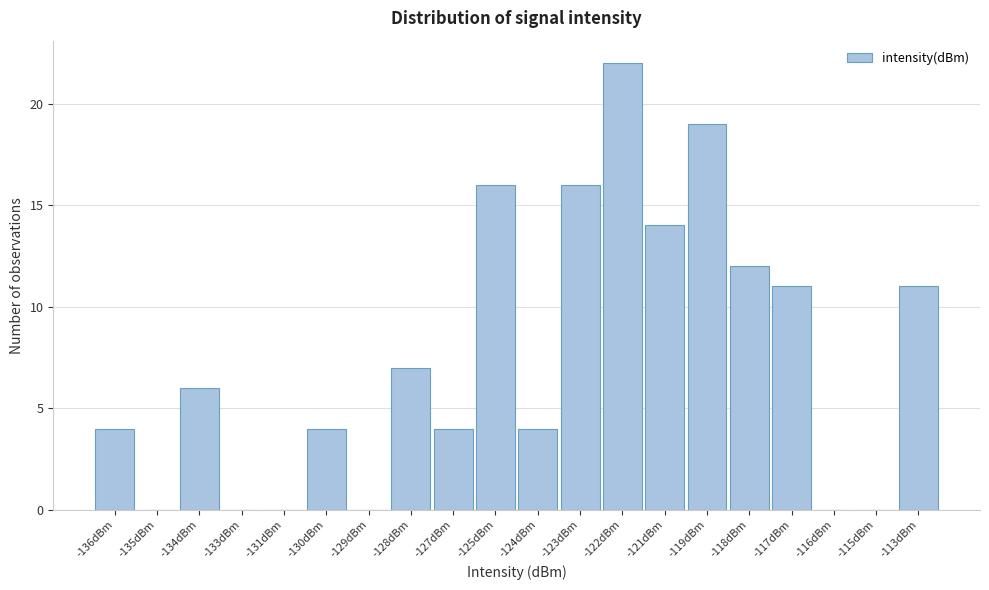

Reading left to right, extract all data points from this chart.

-136dBm=4	-135dBm=0	-134dBm=6	-133dBm=0	-131dBm=0	-130dBm=4	-129dBm=0	-128dBm=7	-127dBm=4	-125dBm=16	-124dBm=4	-123dBm=16	-122dBm=22	-121dBm=14	-119dBm=19	-118dBm=12	-117dBm=11	-116dBm=0	-115dBm=0	-113dBm=11